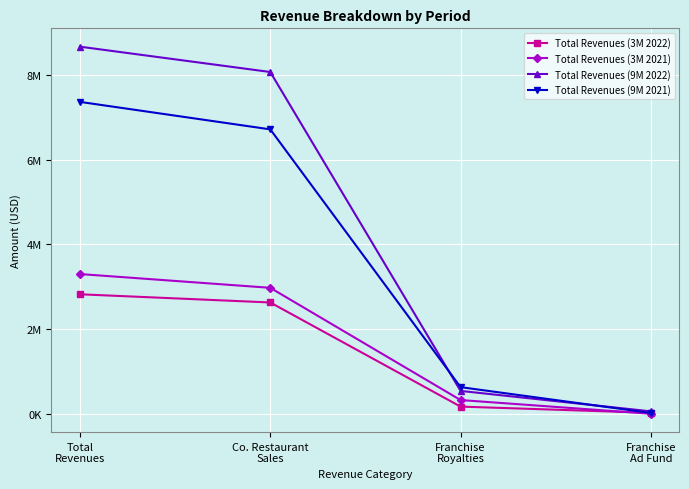

Between Co. Restaurant
Sales and Franchise
Royalties, which is larger?

Co. Restaurant
Sales